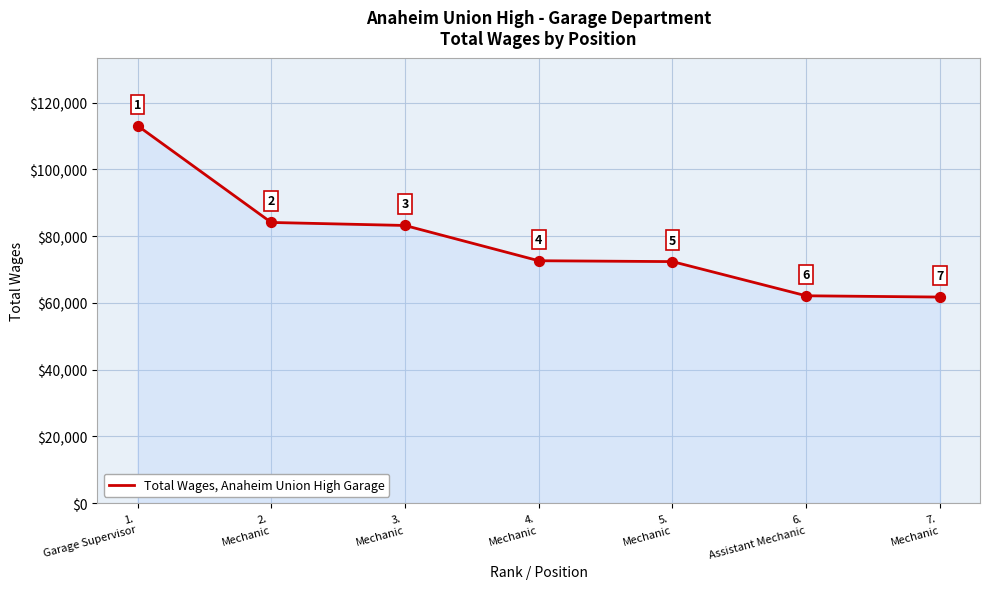

What is the ratio of the value at 6.
Assistant Mechanic to the value at 2.
Mechanic?

0.7